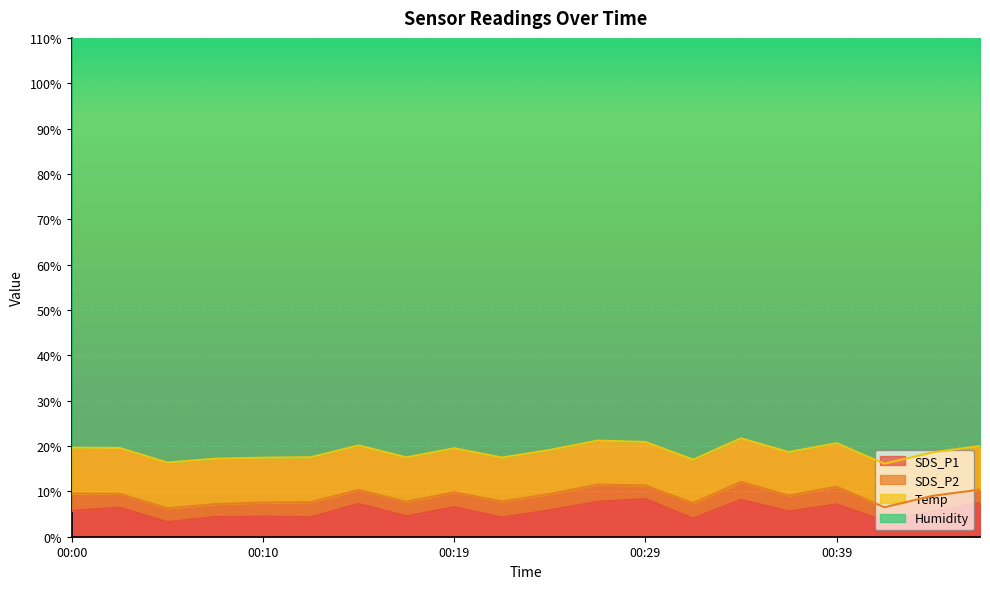

How many lines are shown in the chart?

4